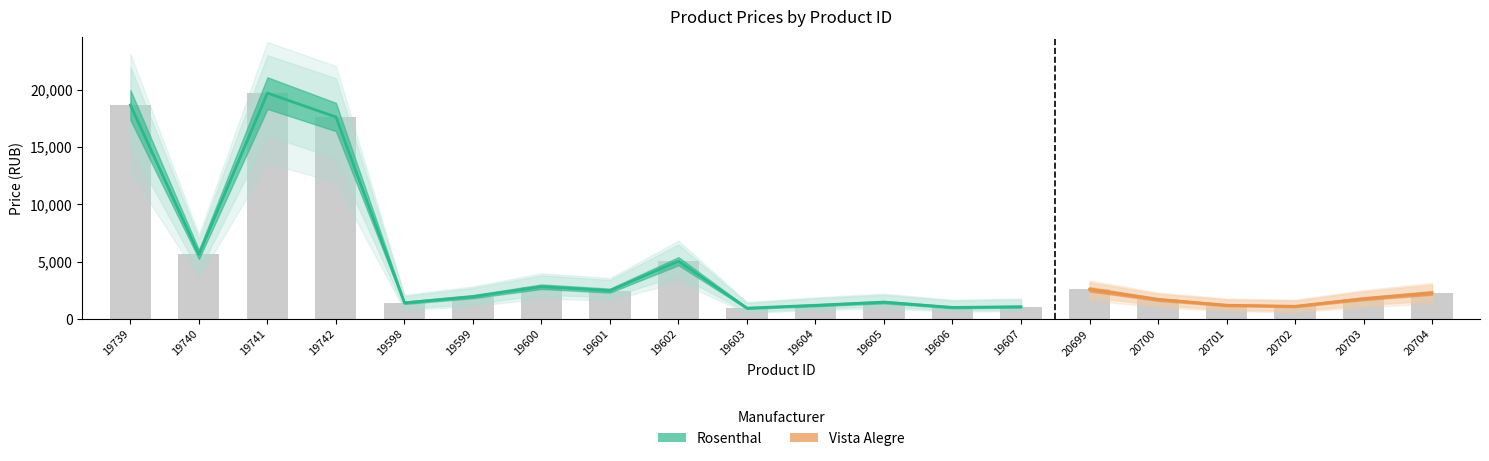

Rank the categories by value from lowest to highest.

19603, 19606, 19607, 20702, 19604, 20701, 19598, 19605, 20700, 20703, 19599, 20704, 19601, 20699, 19600, 19602, 19740, 19742, 19739, 19741